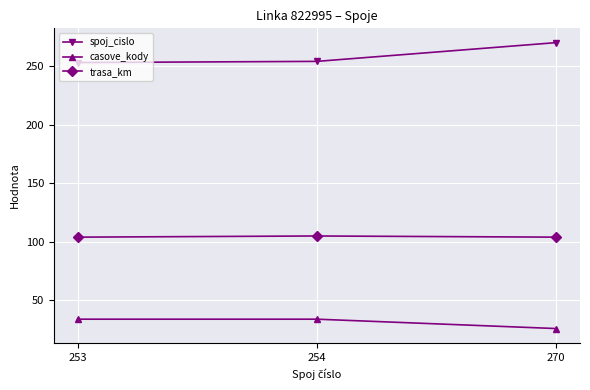

At which category is the sum across all series the highest?

270